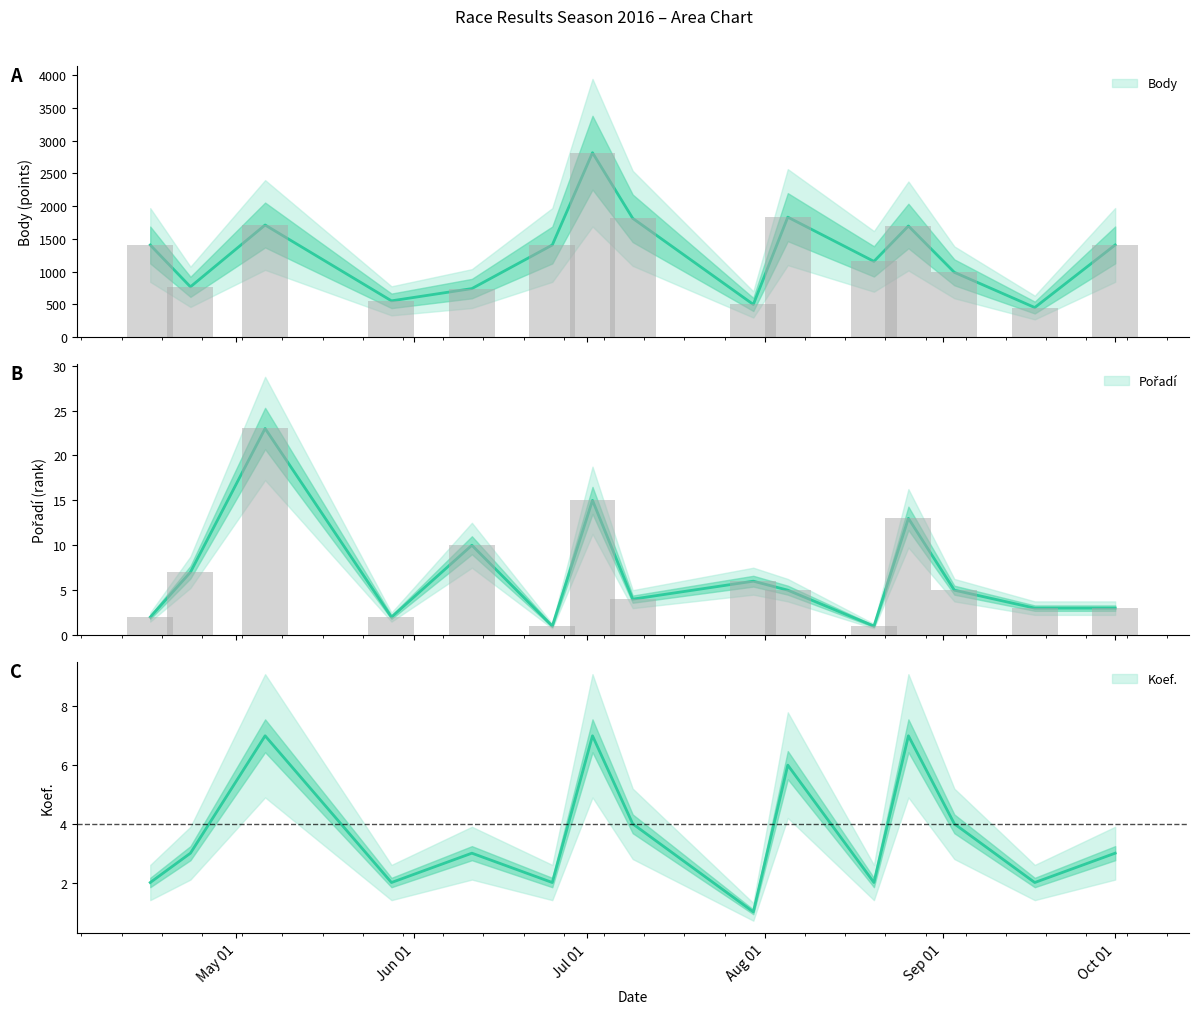

Rank the series at Oct 01 from lowest to highest value.

Pořadí, Koef., Body